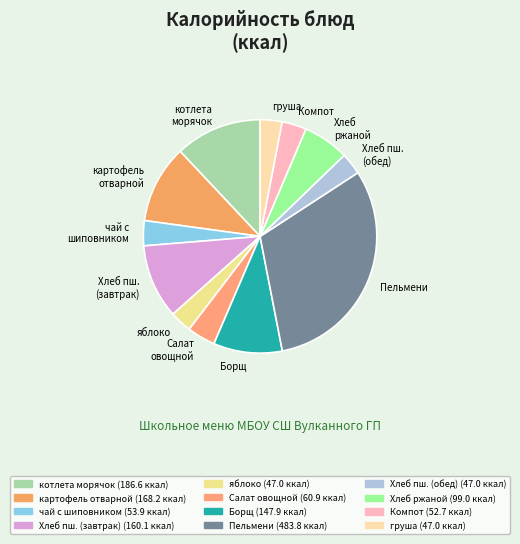

How many segments does this pie chart have?

12